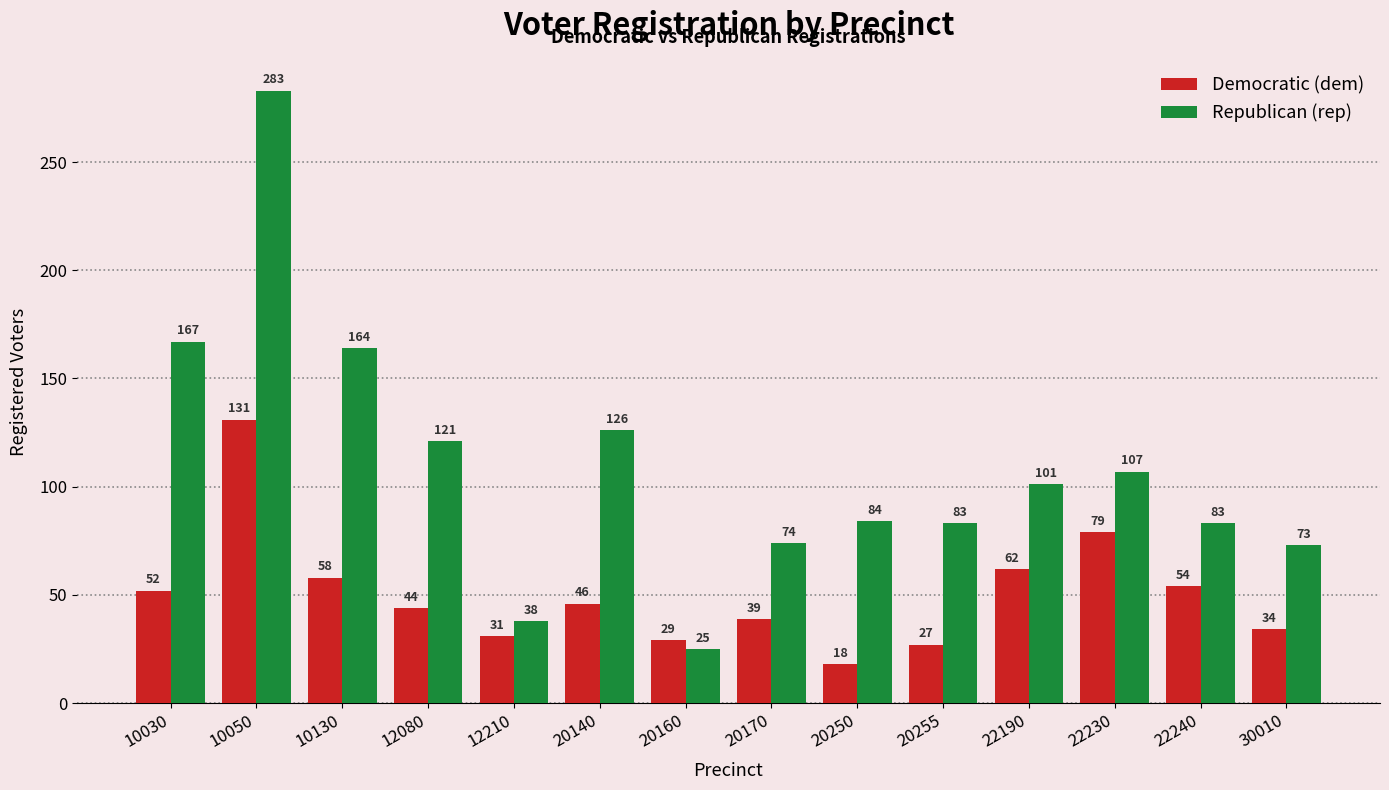

Reading right to left, transcribe all the data shown in this chart.

Democratic (dem): 34	54	79	62	27	18	39	29	46	31	44	58	131	52
Republican (rep): 73	83	107	101	83	84	74	25	126	38	121	164	283	167